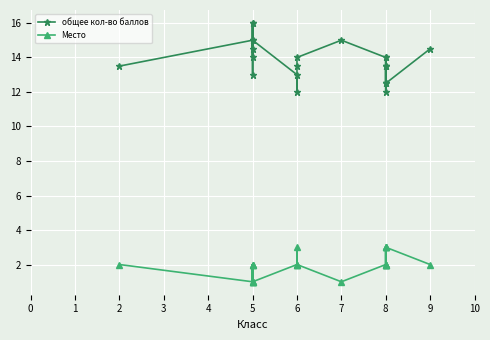

True or false: Место and общее кол-во баллов cross at least once.

False